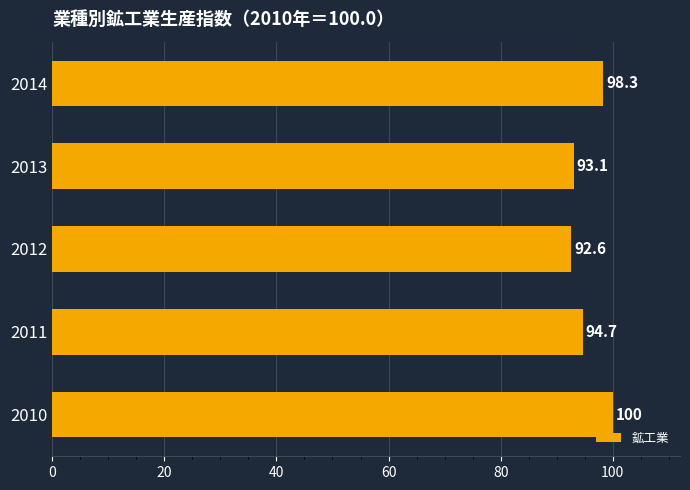

Approximately how many times larger is the value at 2011 compared to 2014?

1.0